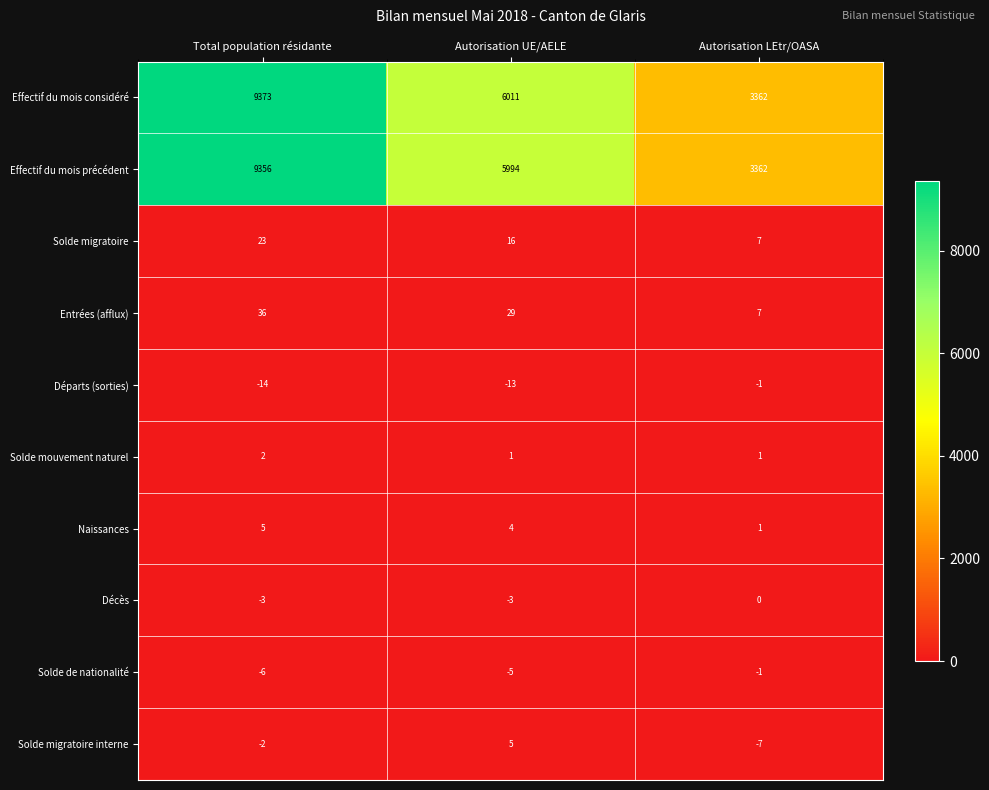

At Total population résidante, list the series in order from smallest to largest.

Départs (sorties), Solde de nationalité, Décès, Solde migratoire interne, Solde mouvement naturel, Naissances, Solde migratoire, Entrées (afflux), Effectif du mois précédent, Effectif du mois considéré